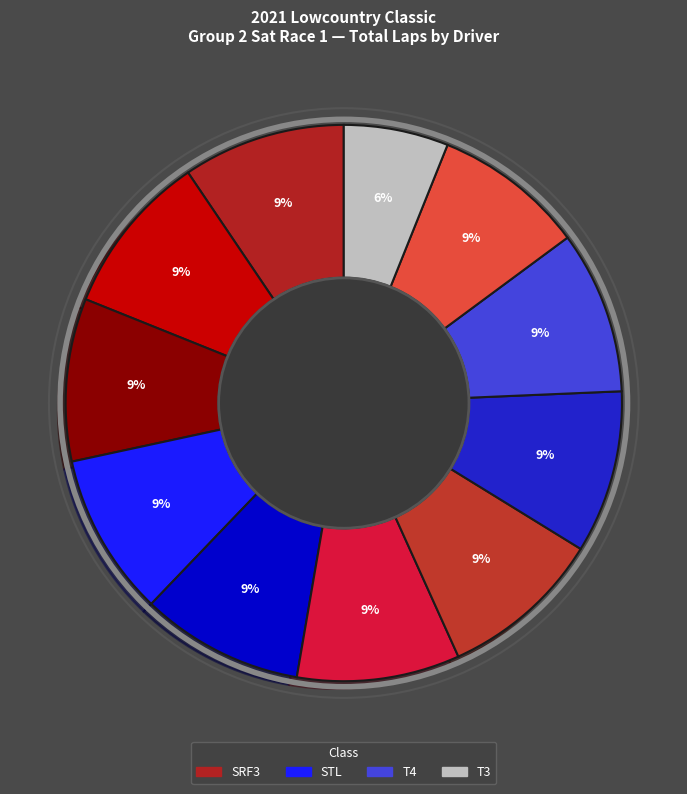

Which slice is the smallest?

Rodney King (T3)